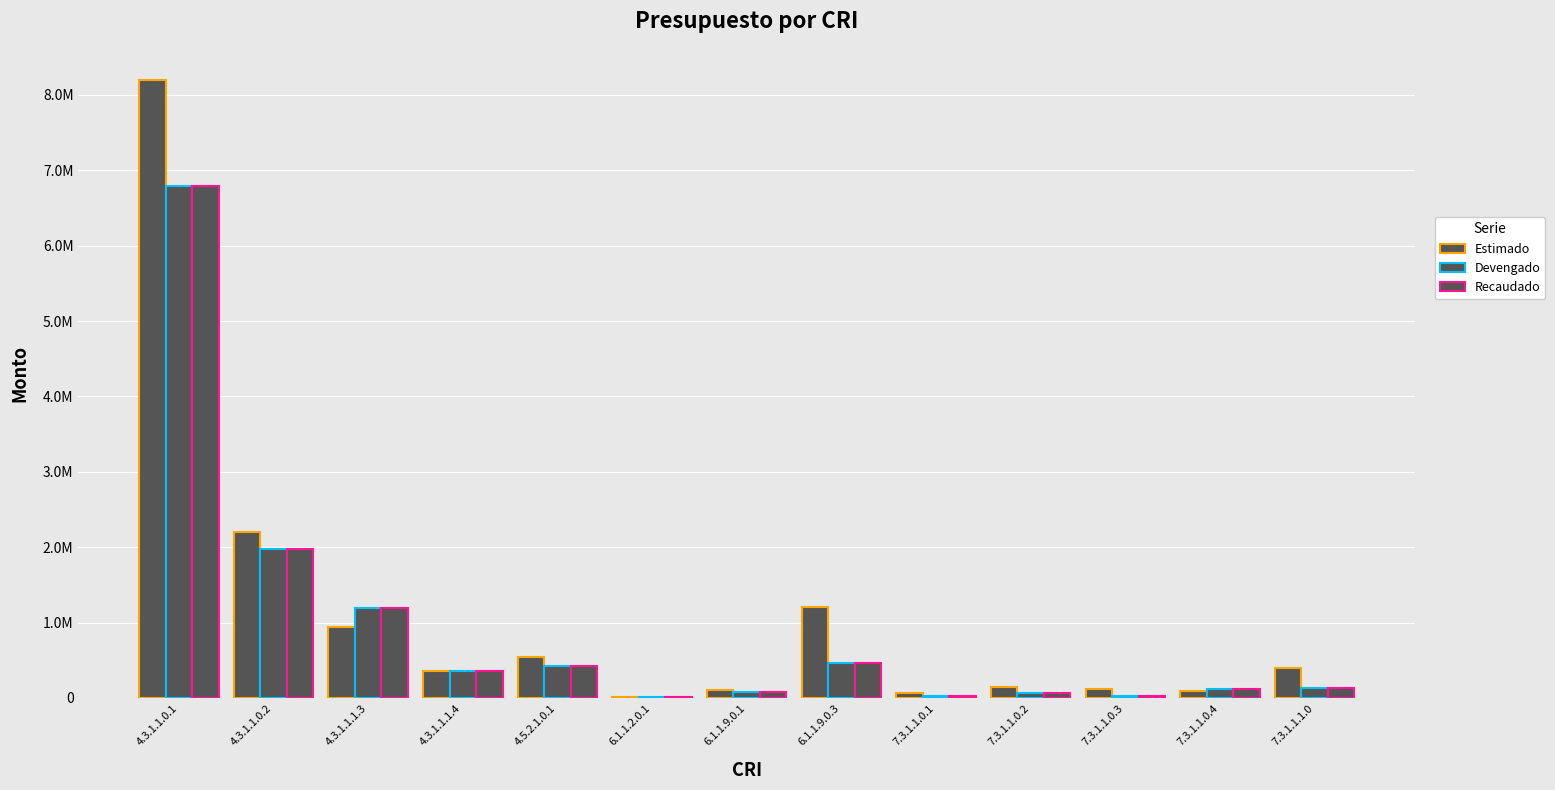

Reading left to right, transcribe all the data shown in this chart.

Estimado: 8200000.0	2200000.0	936000.0	360000.0	550000.0	10000.0	100000.0	1200000.0	60000.0	150000.0	120000.0	90000.0	400000.0
Devengado: 6789788.1	1981226.0	1198380.4	359924.2	426292.6	18806.6	74175.7	464326.0	23630.8	65104.5	32684.8	122940.7	128875.4
Recaudado: 6789788.1	1981226.0	1198380.4	359924.2	426292.6	18806.6	74175.7	464326.0	23630.8	65104.5	32684.8	122940.7	128875.4